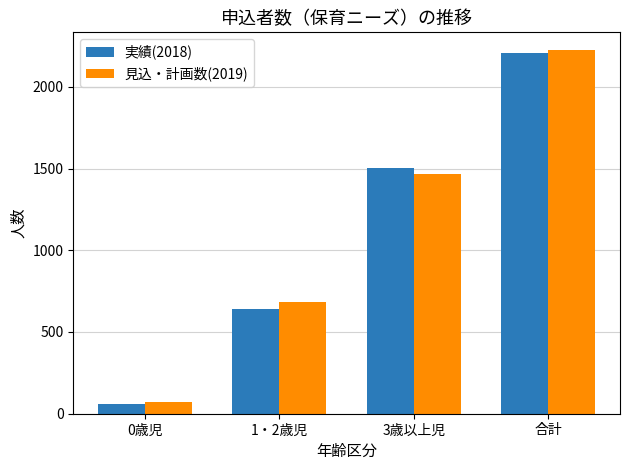

What is the value of the 見込・計画数(2019) bar at the 2nd from the left?

685